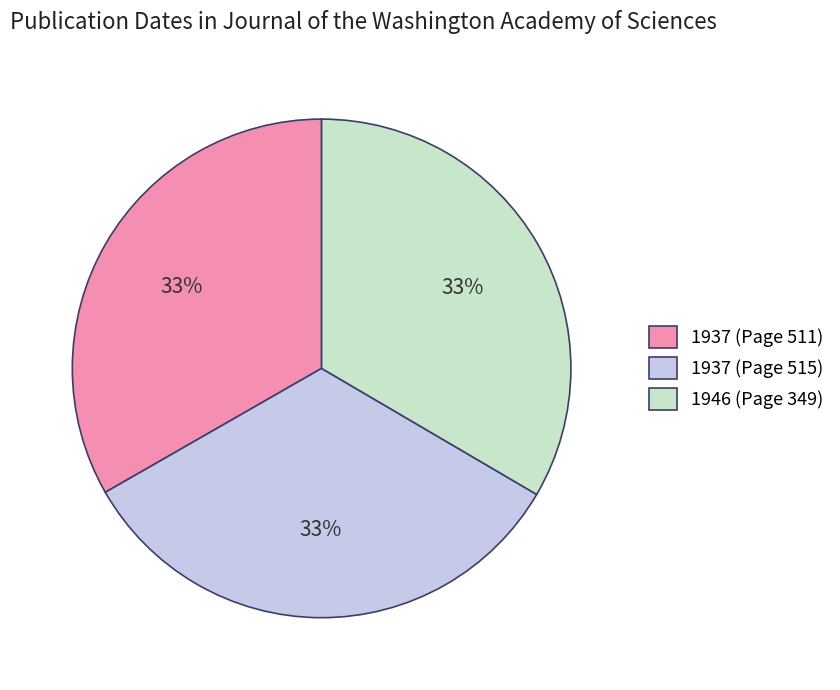

To the nearest percent, what portion does 1937 (Page 511) represent?

33%